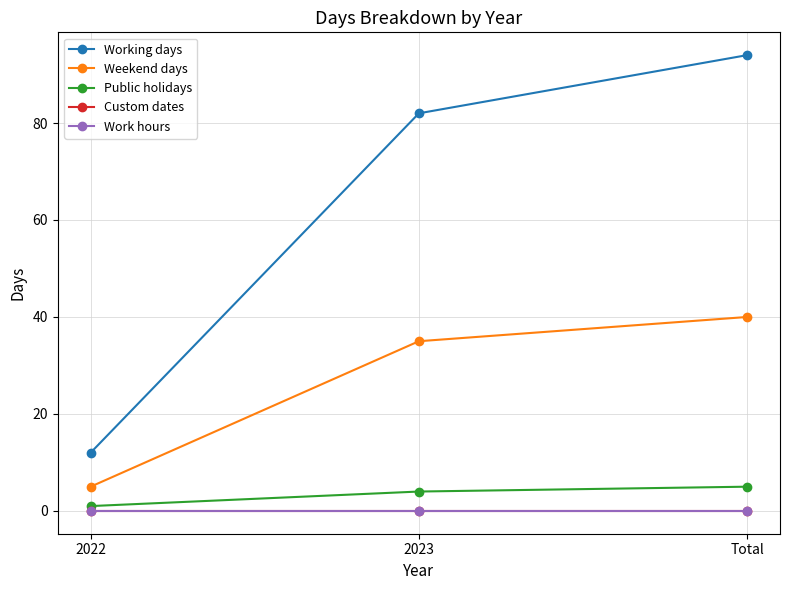

Rank the categories by Custom dates value from highest to lowest.

2022, 2023, Total